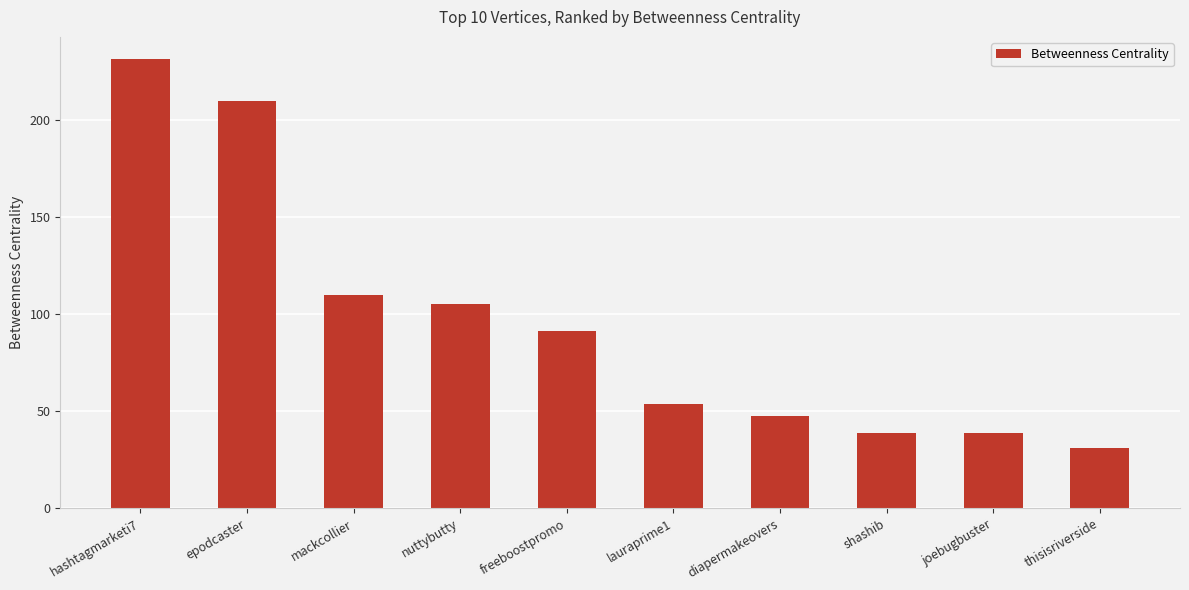

At which category does the chart reach its peak across all series?

hashtagmarketi7